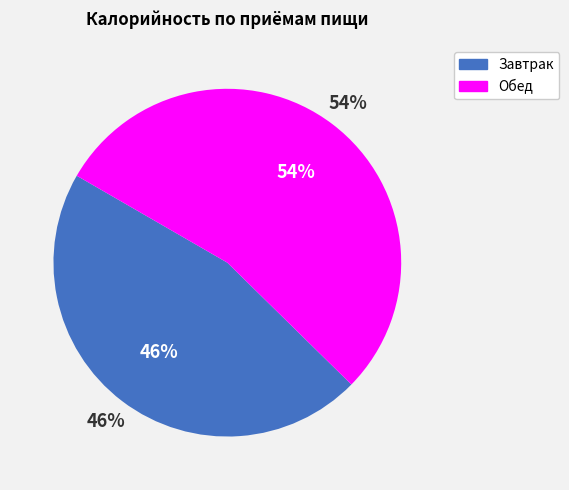

To the nearest percent, what is the average slice percentage?

50%